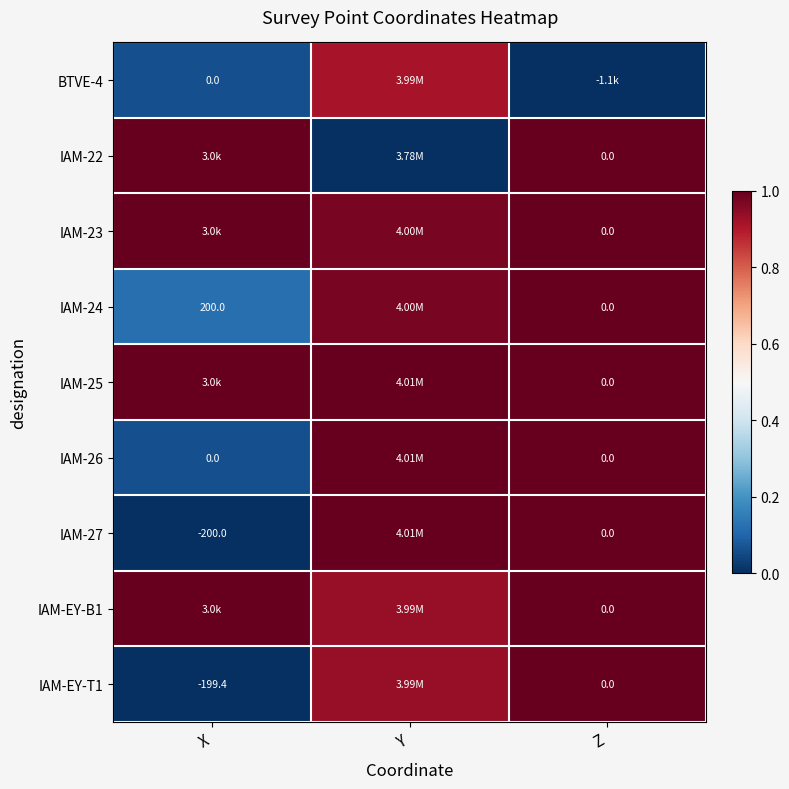

Rank the categories by IAM-26 value from highest to lowest.

Y, Z, X